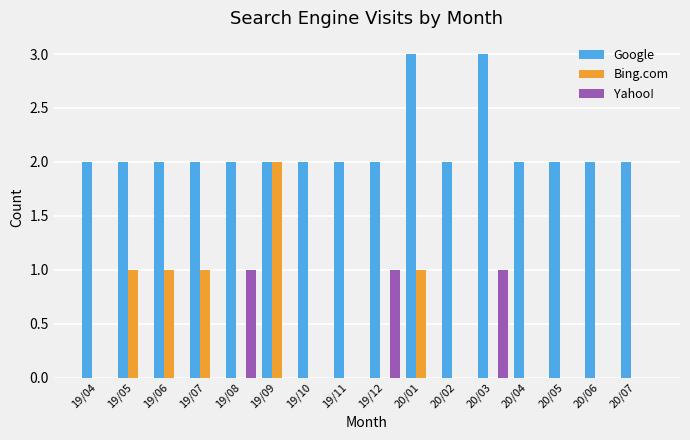

The value of Bing.com at 20/03 is -1. True or false?

False